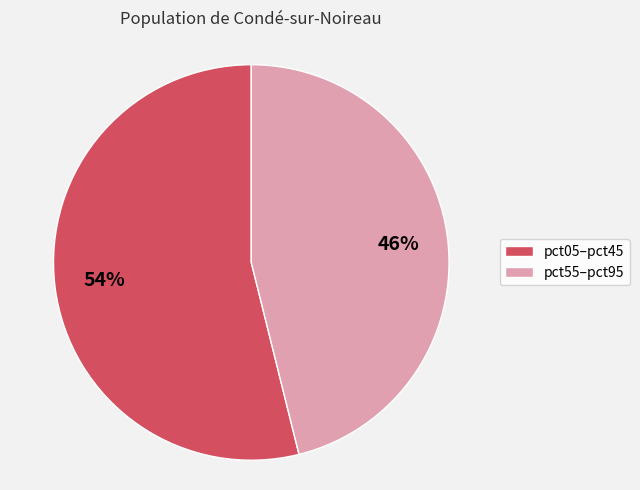

Does any single category account for the majority?

Yes